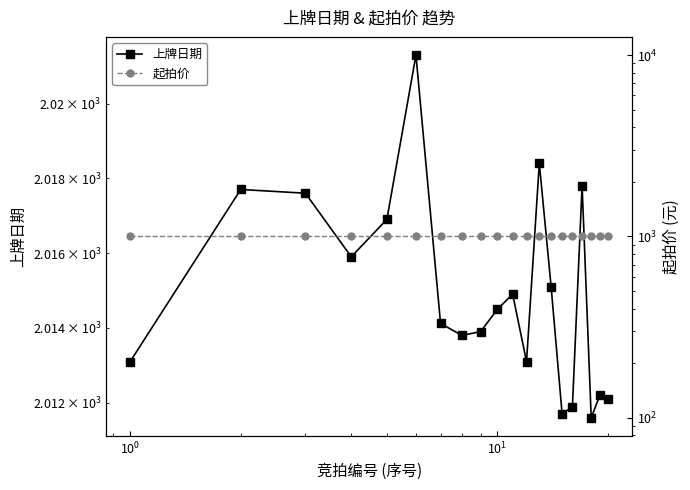

How many lines are shown in the chart?

2